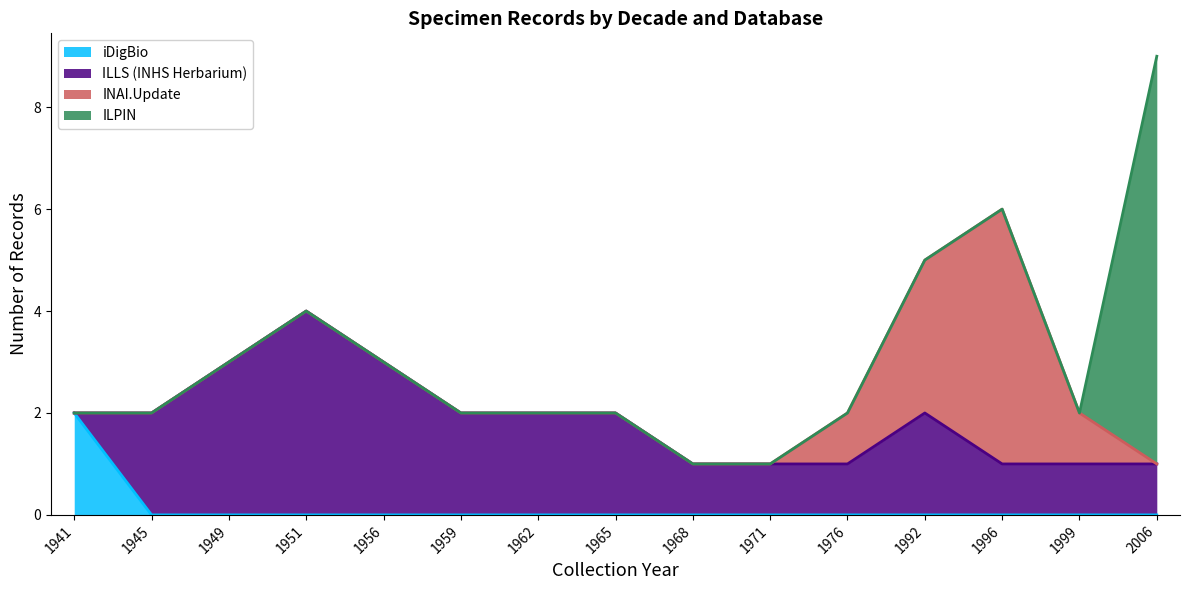

Reading right to left, extract all data points from this chart.

iDigBio: 0	0	0	0	0	0	0	0	0	0	0	0	0	0	2
ILLS (INHS Herbarium): 1	1	1	2	1	1	1	2	2	2	3	4	3	2	0
INAI.Update: 0	1	5	3	1	0	0	0	0	0	0	0	0	0	0
ILPIN: 8	0	0	0	0	0	0	0	0	0	0	0	0	0	0